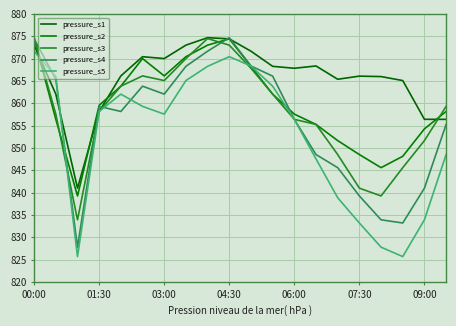

Is this an area chart (filled region under the line)?

No